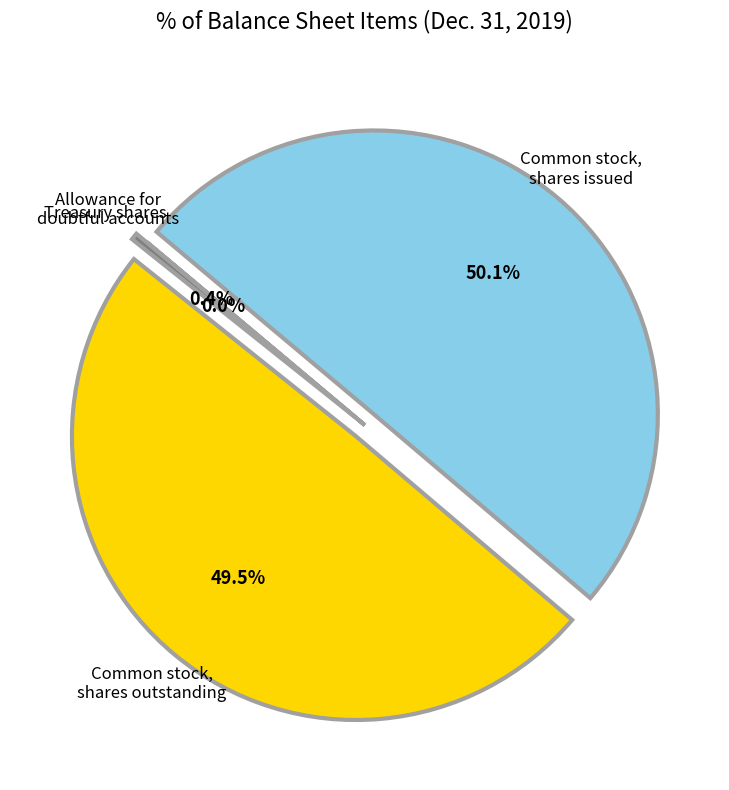

What is the ratio of the value at Common stock, shares issued to the value at Treasury shares?

127.7